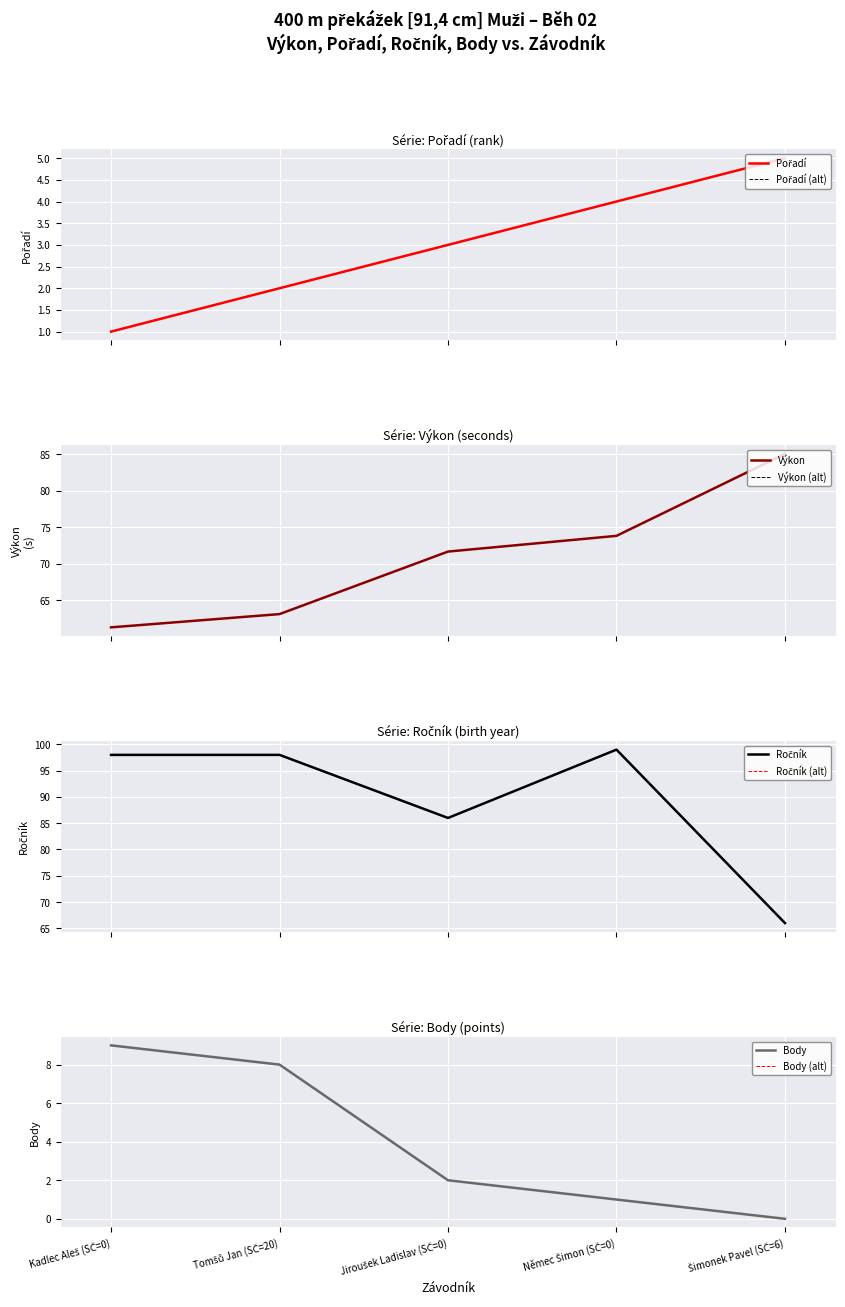

At Němec Šimon (SČ=0), list the series in order from largest to smallest.

Ročník, Výkon, Pořadí, Body